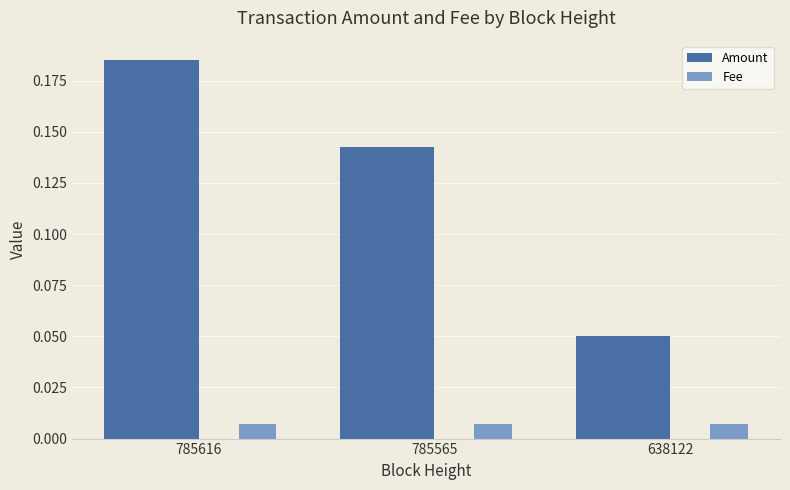

Rank the series by their maximum value, from highest to lowest.

Amount, Fee